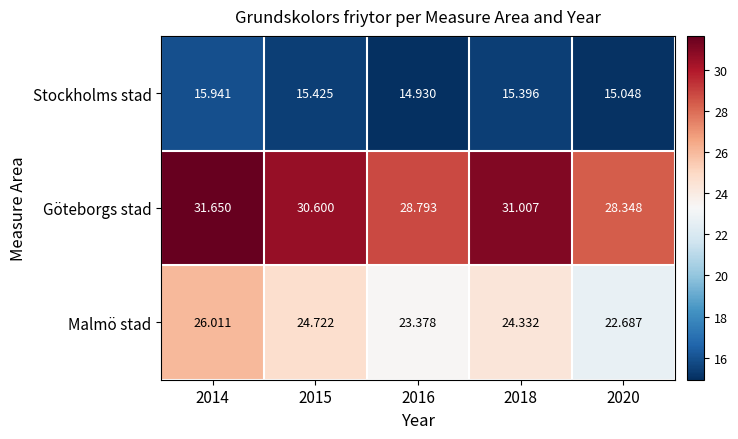

What is the spread (max minus min) of values at 2018?

15.6